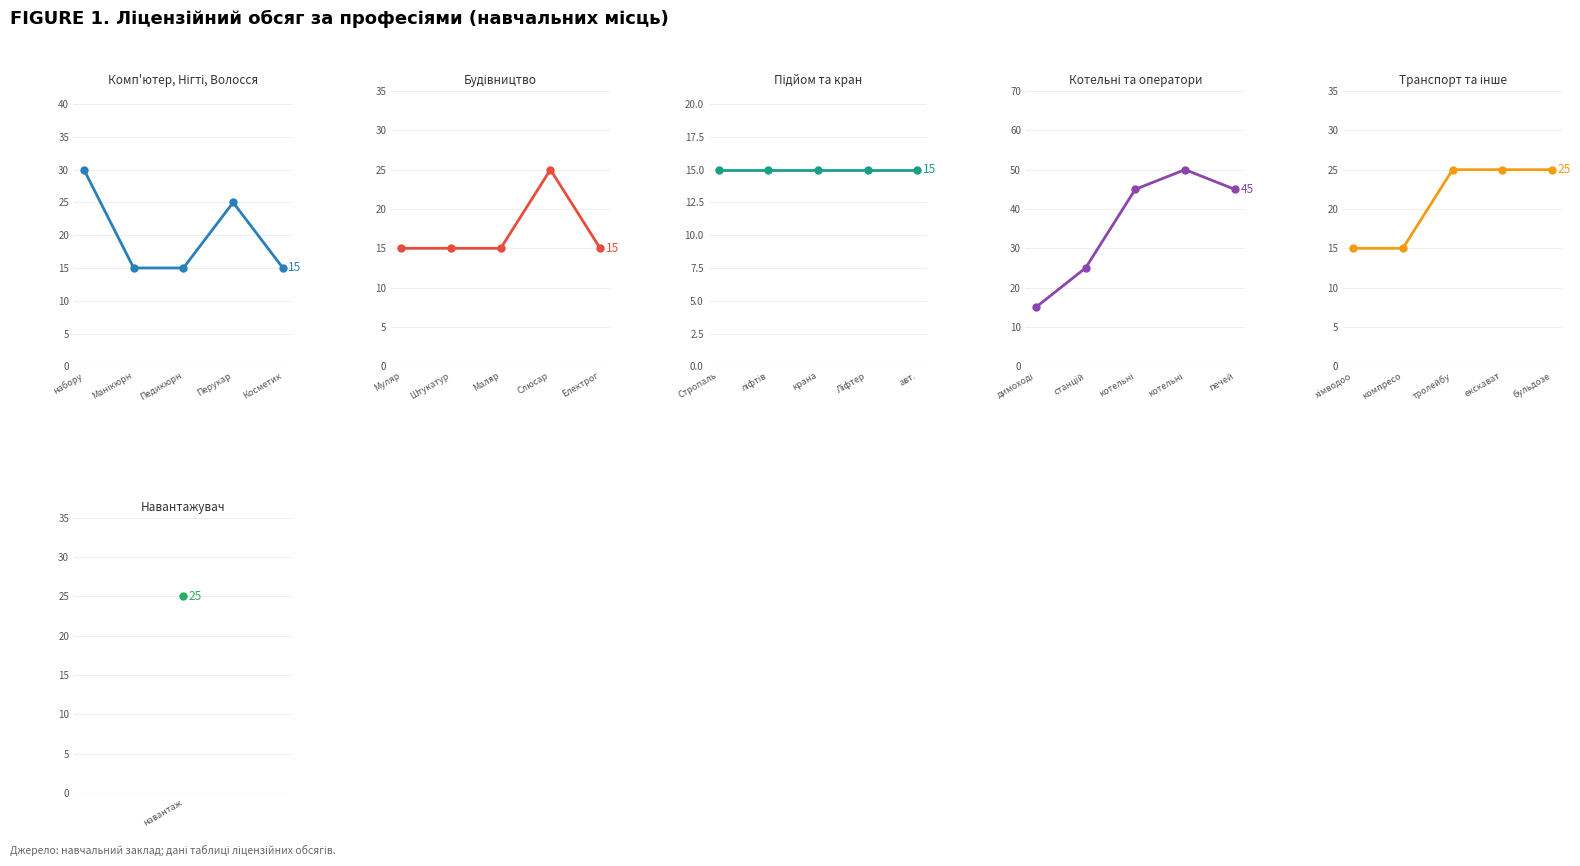

The Транспорт та інше series shows 25 at бульдозе. True or false?

True